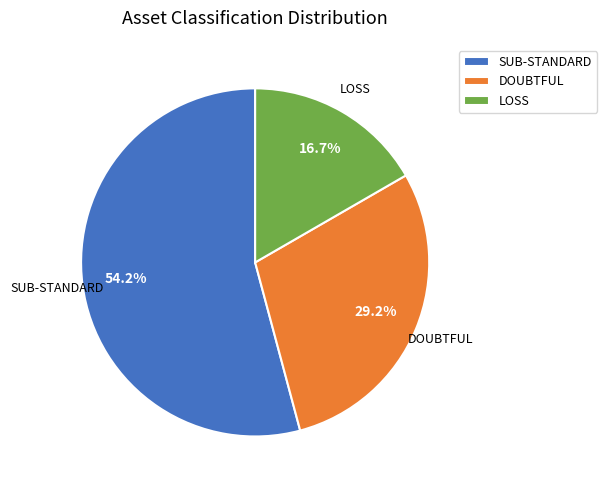

Does SUB-STANDARD represent more than half of the total?

Yes